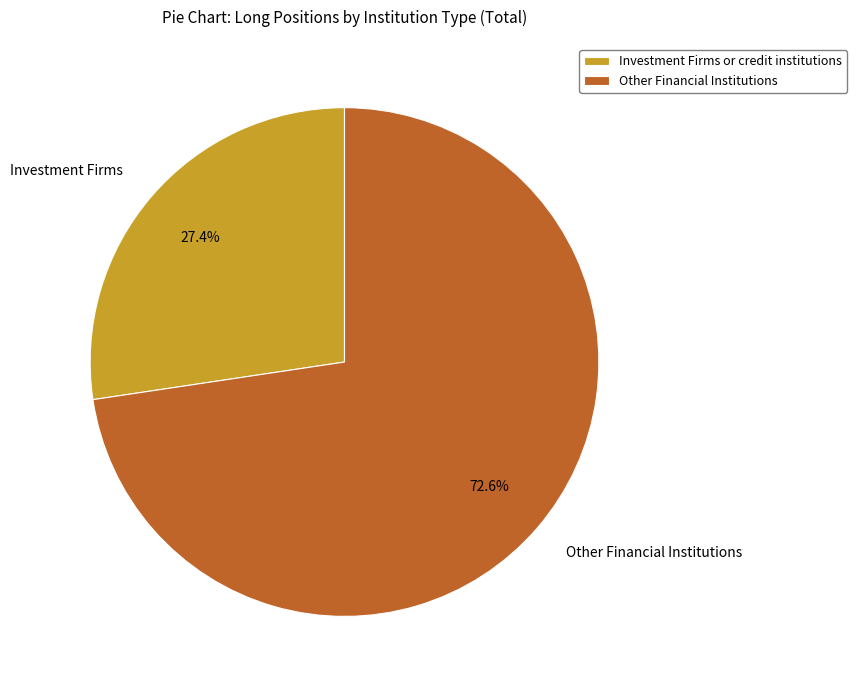

What is the total percentage of Other Financial Institutions and Investment Firms?

100.0%